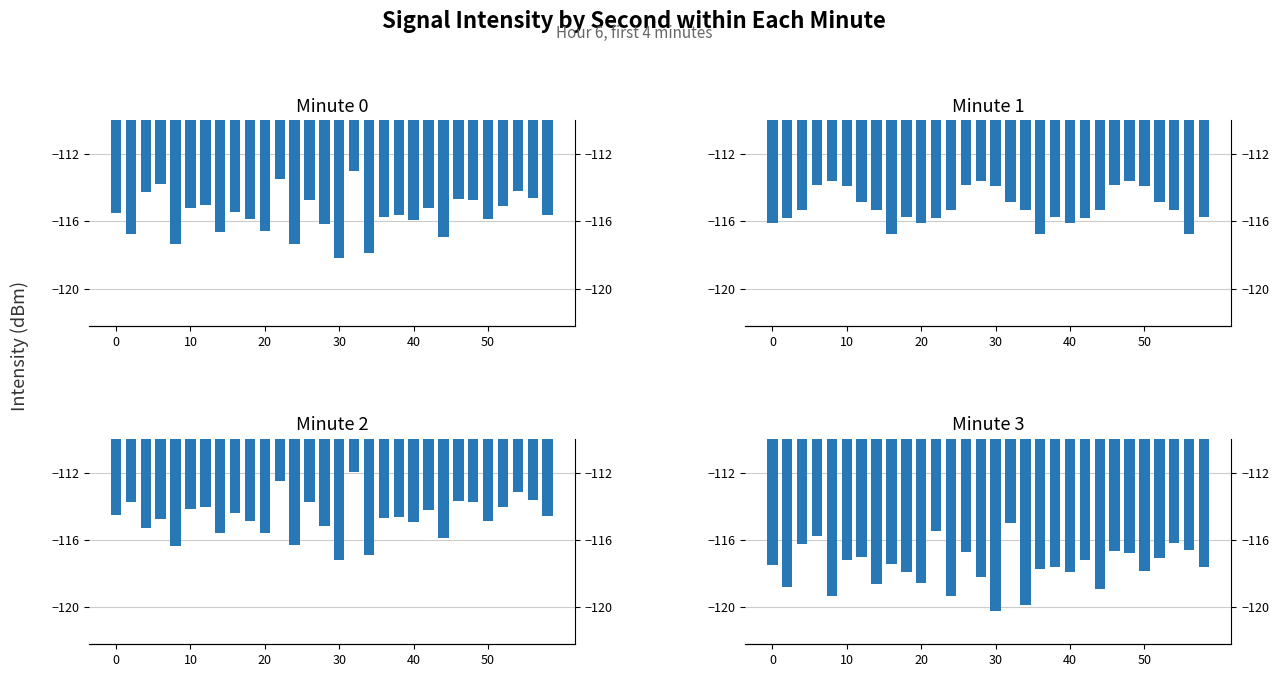

At how many categories does at least one series exceed -120?

30